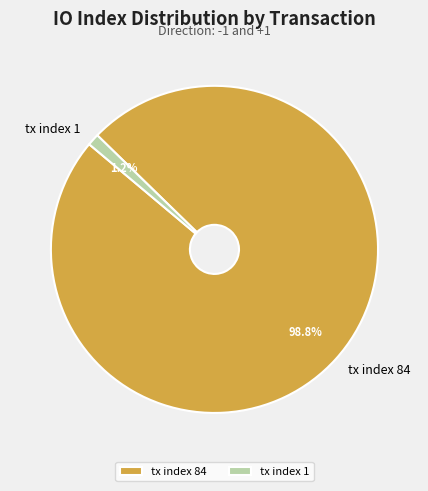

Between tx index 84 and tx index 1, which is larger?

tx index 84